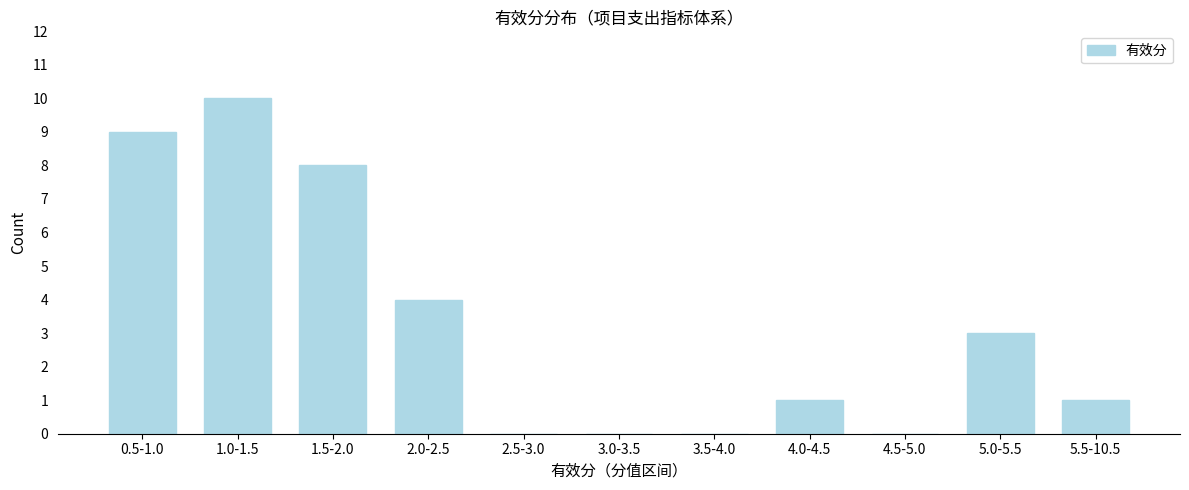

Reading left to right, what are all the values shown in this chart?

0.5-1.0=9	1.0-1.5=10	1.5-2.0=8	2.0-2.5=4	2.5-3.0=0	3.0-3.5=0	3.5-4.0=0	4.0-4.5=1	4.5-5.0=0	5.0-5.5=3	5.5-10.5=1